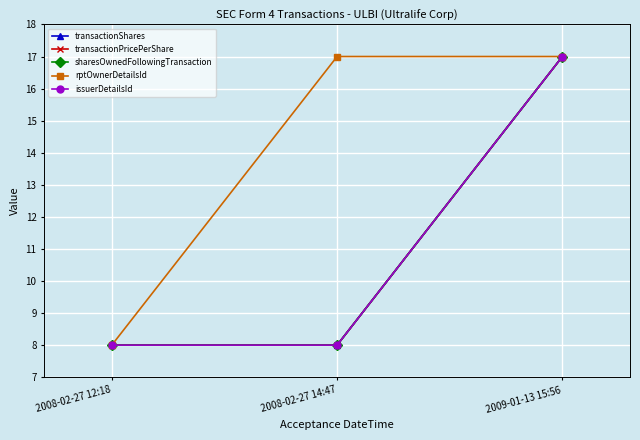

At 2009-01-13 15:56, list the series in order from largest to smallest.

transactionShares, transactionPricePerShare, sharesOwnedFollowingTransaction, rptOwnerDetailsId, issuerDetailsId